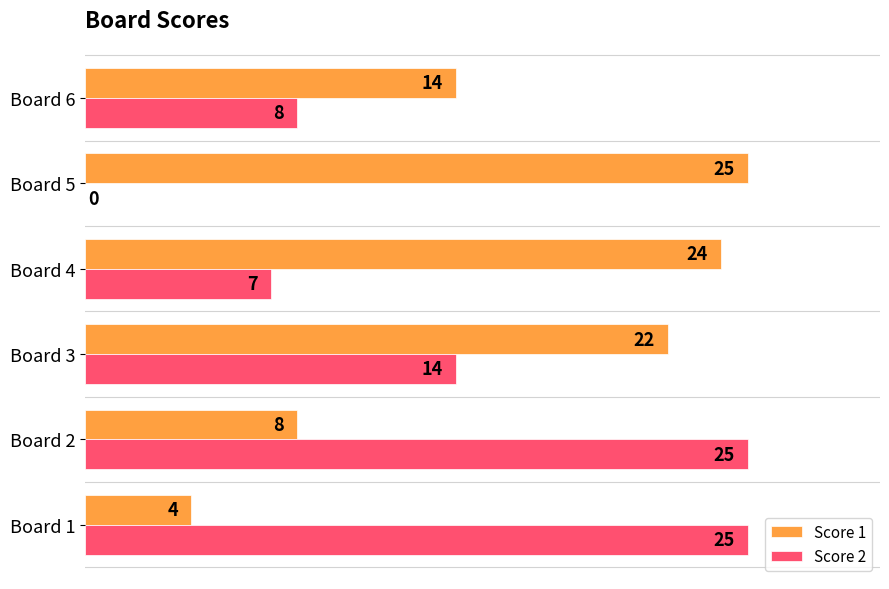

True or false: Score 1 has a value of 6 at Board 1.

False